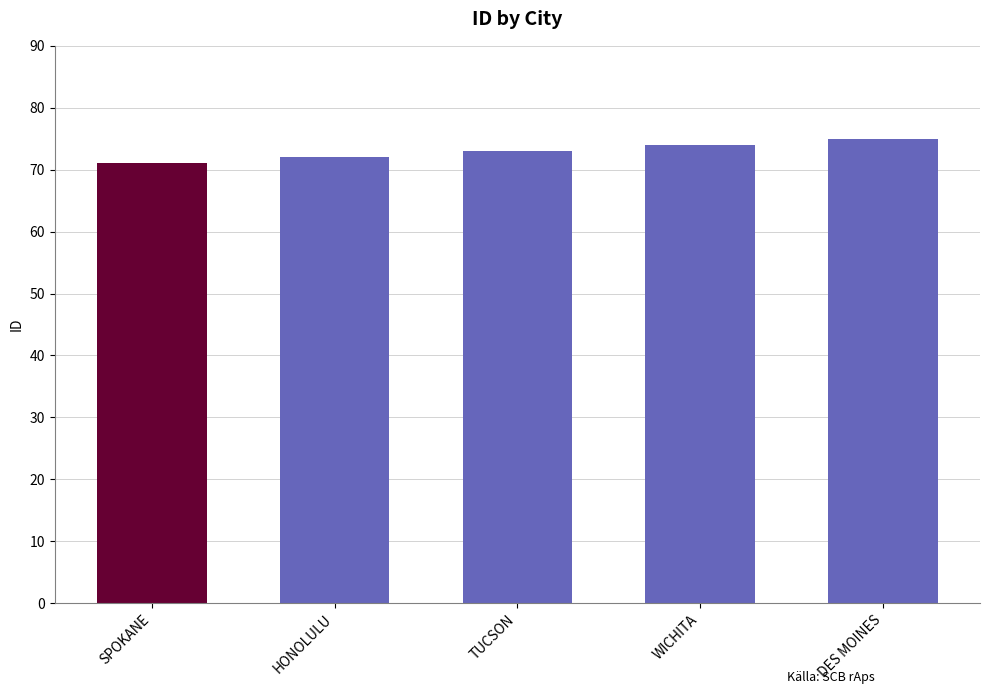

Where is the data nearest to the value 73?

TUCSON